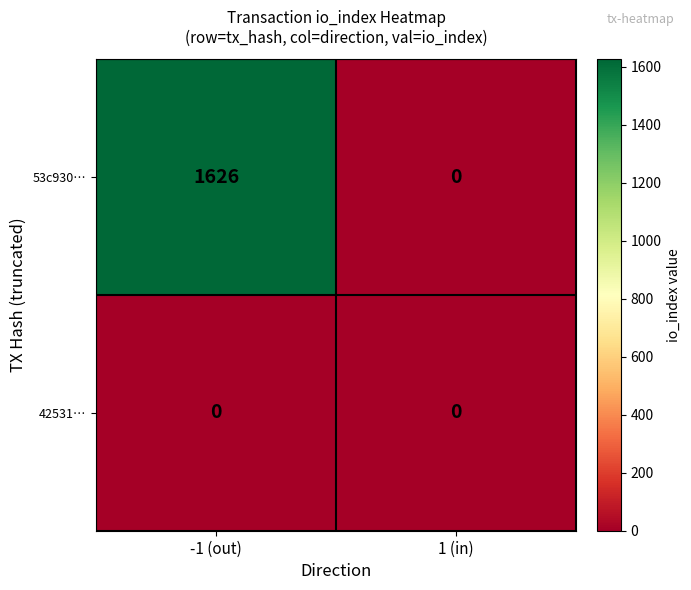

How many series are shown in this chart?

2